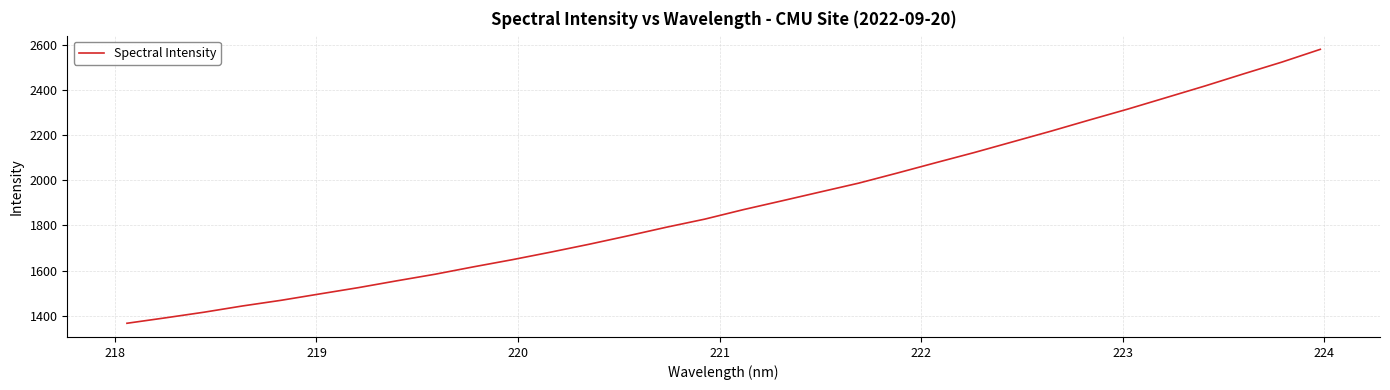

What is the maximum value shown in the chart?

2580.8